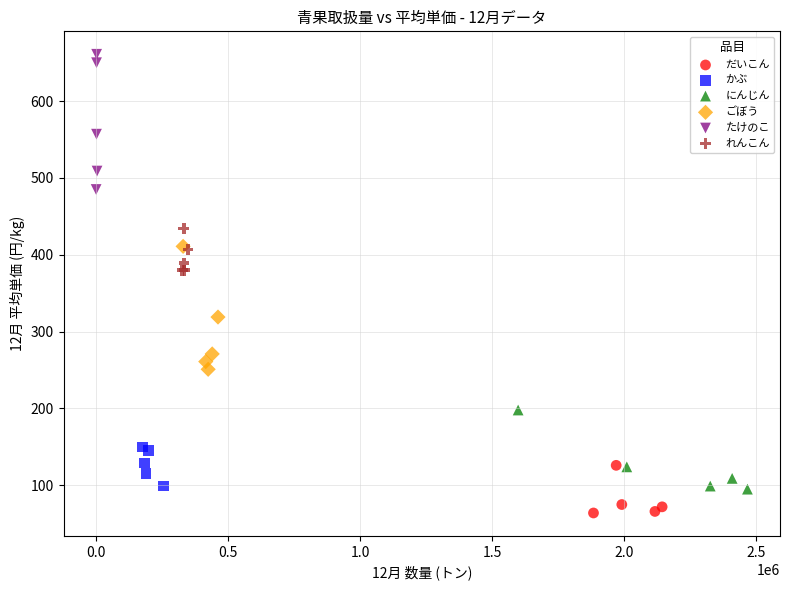

Which series reaches the maximum Y coordinate?

たけのこ